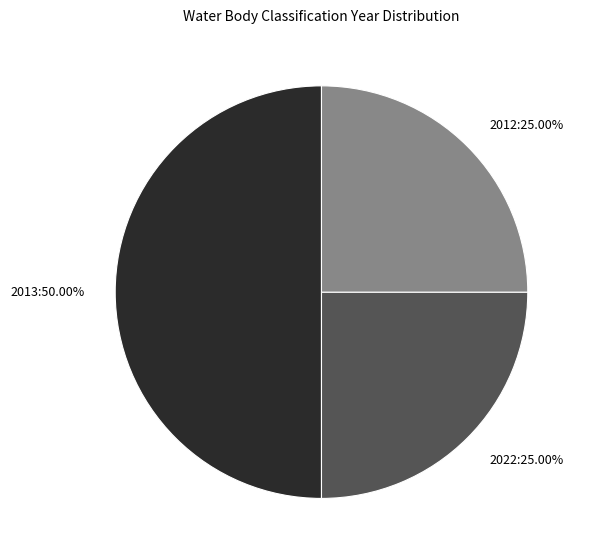

True or false: 2022 accounts for 25% of the total.

True